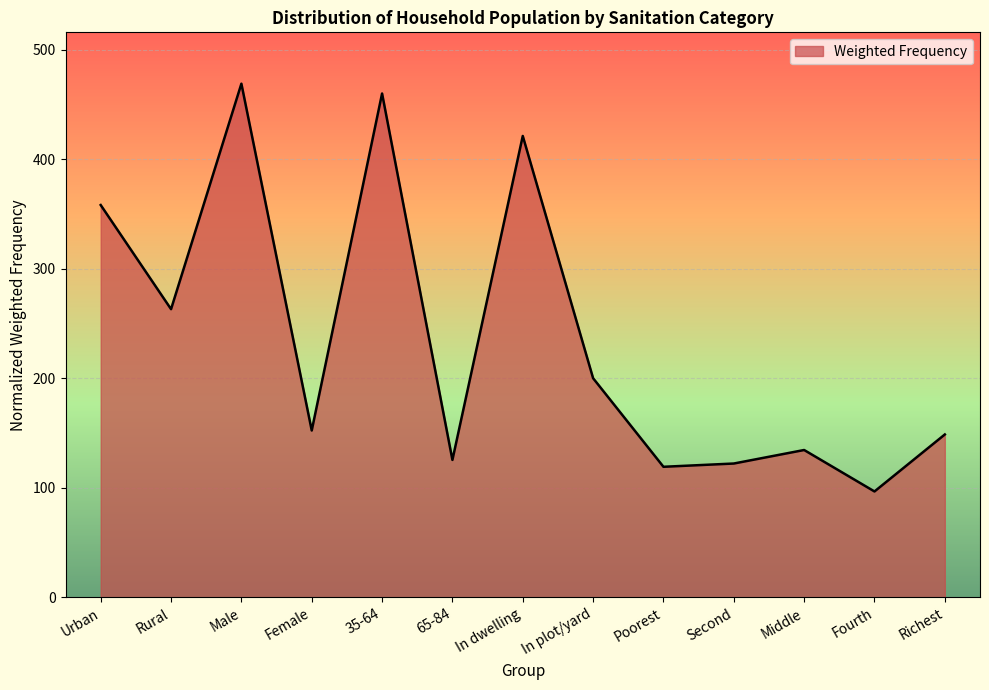

The value at Middle is 187.1. True or false?

False